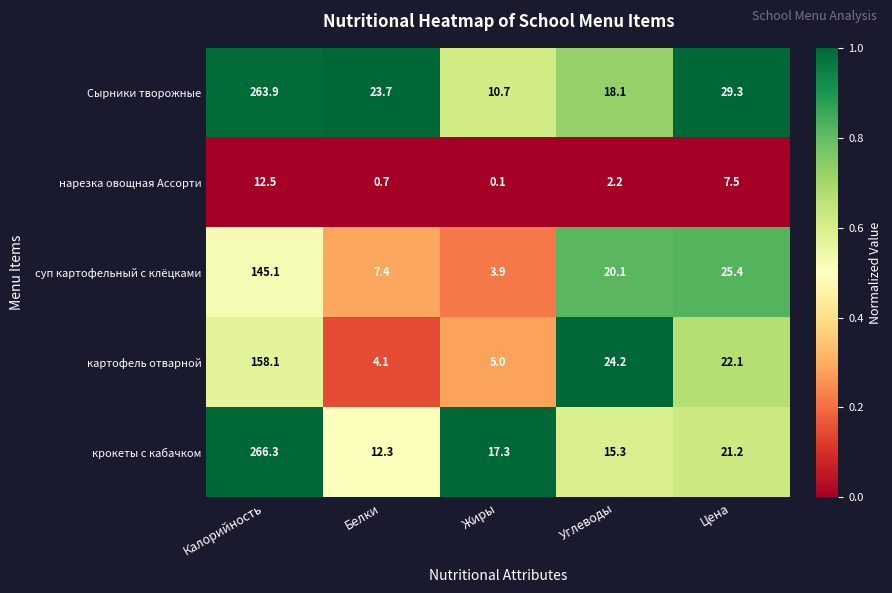

Which series changed the most between Белки and Жиры?

Сырники творожные